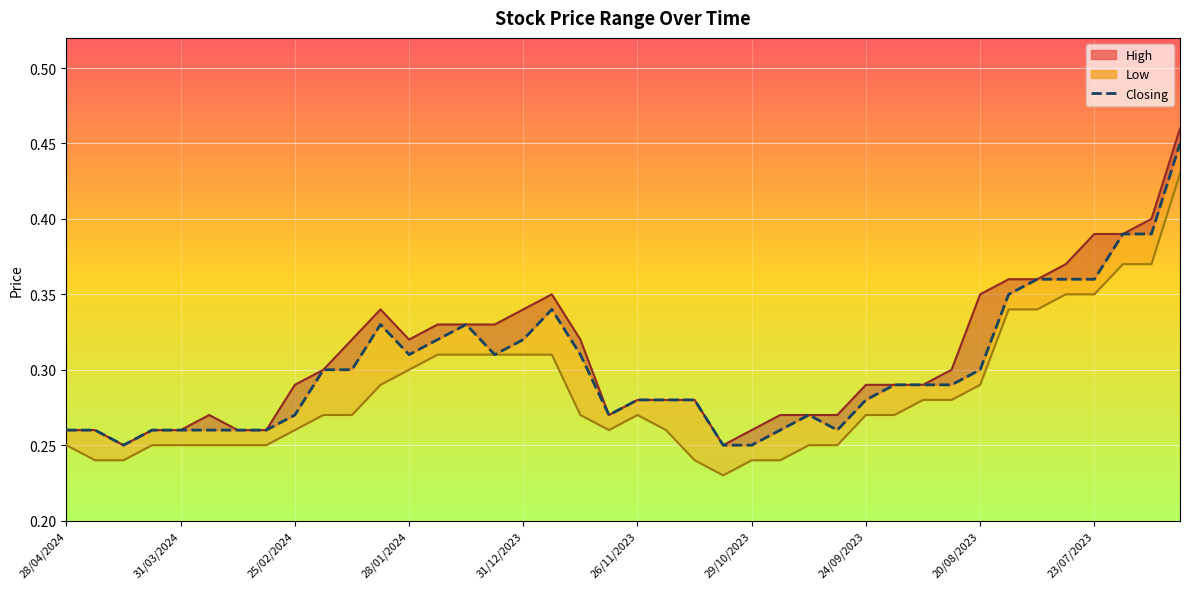

How many categories are shown in the chart?

40